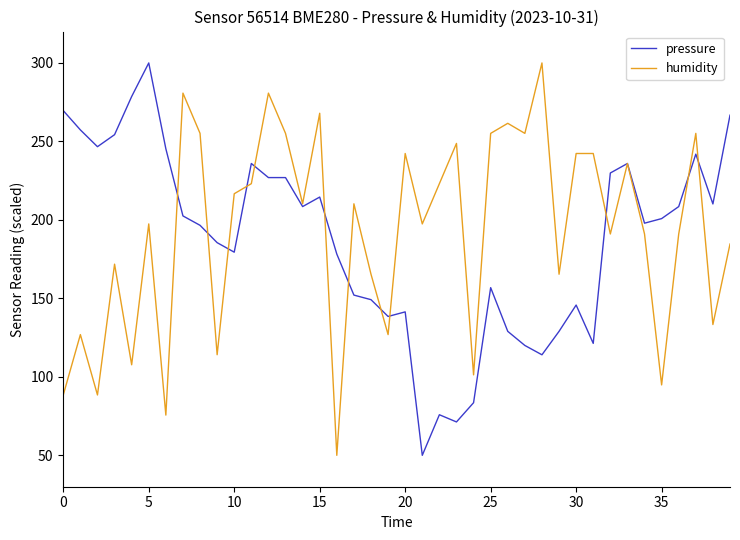

What is the minimum value shown in the chart?

50.0